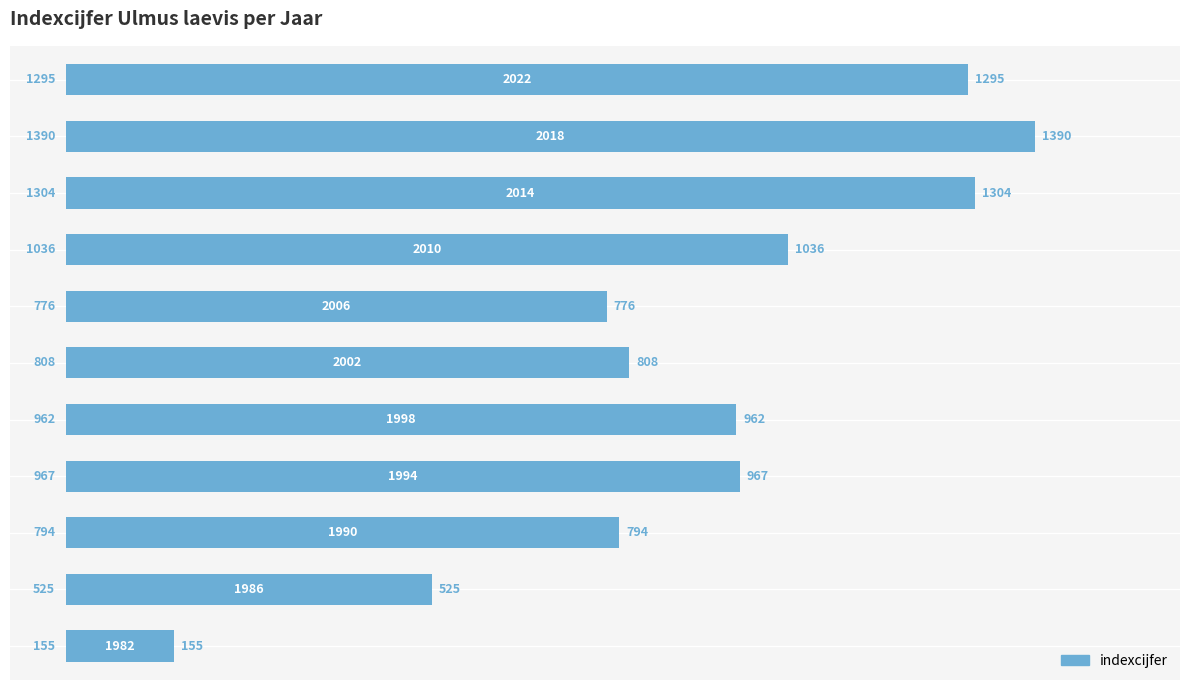

What is the smallest value displayed?

155